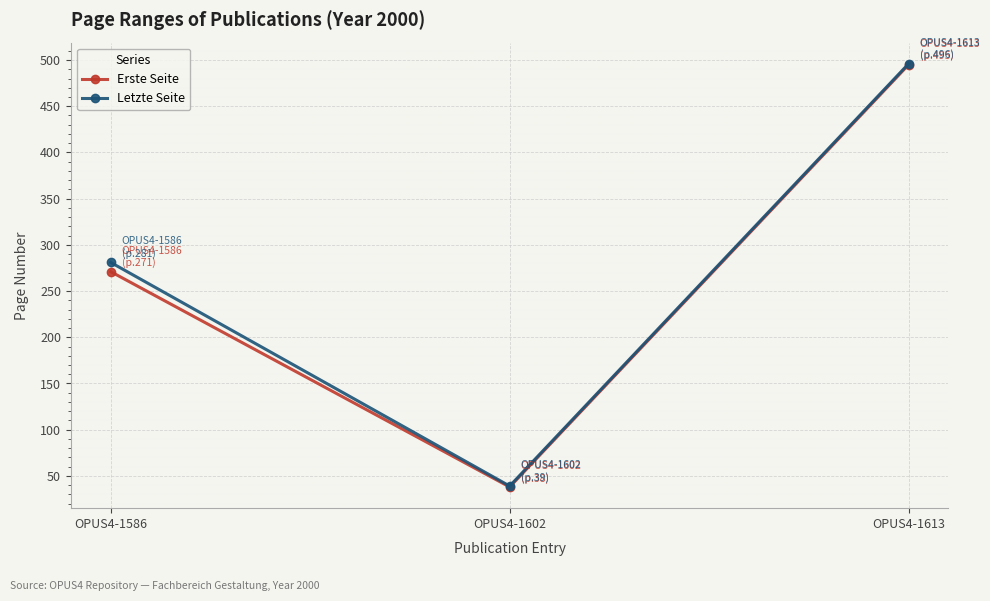

What is the value of the Letzte Seite point at the 1st from the left?

281